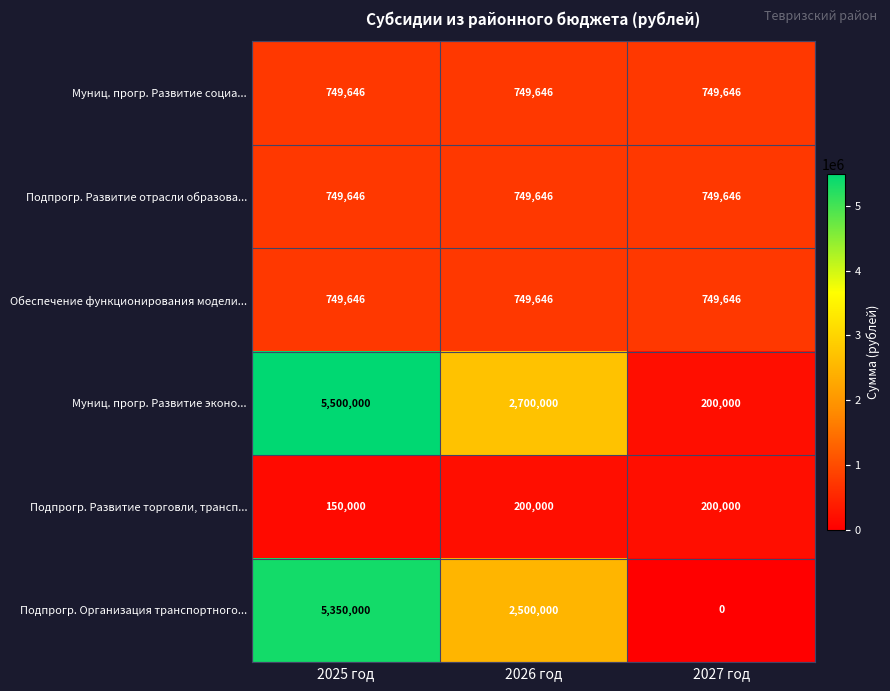

Is it true that Подпрогр. Организация транспортного... equals -3637272 at 2027 год?

False